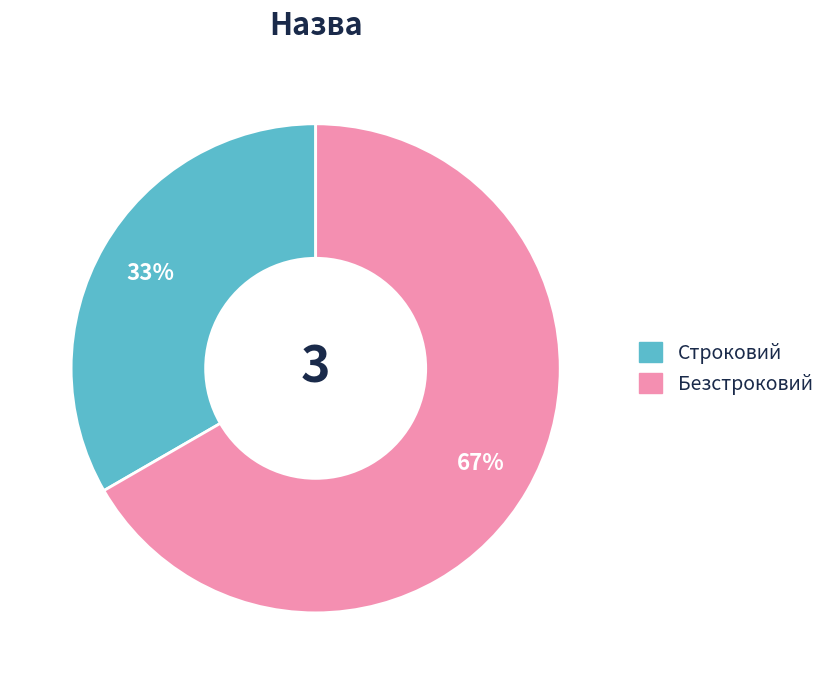

Rank the categories by value from lowest to highest.

Строковий, Безстроковий